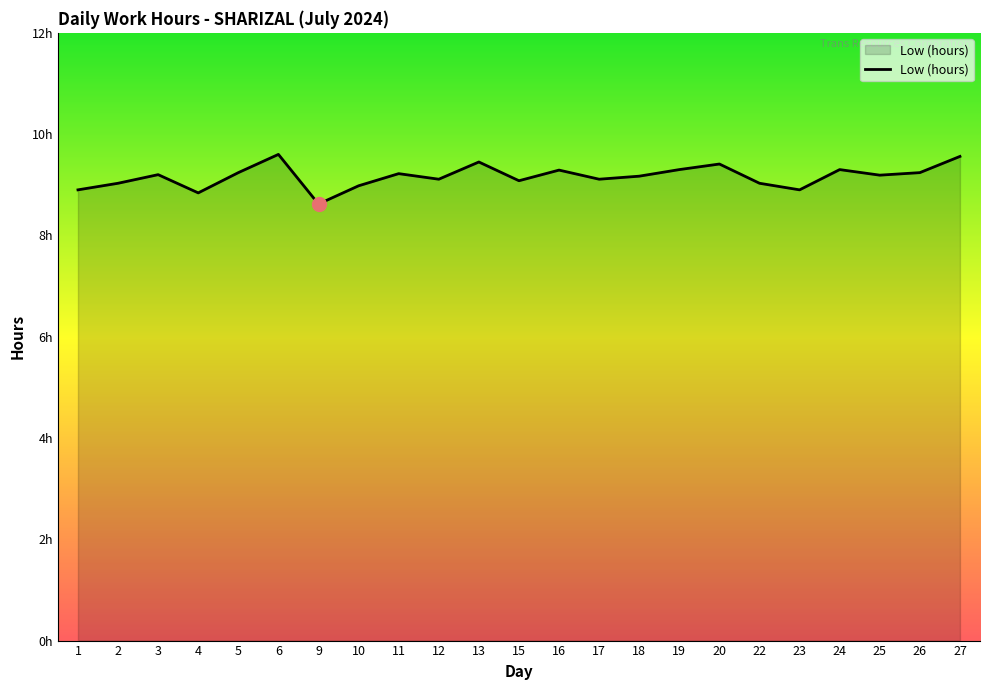

Rank the categories by value from lowest to highest.

9, 4, 1, 23, 10, 2, 22, 15, 12, 17, 18, 25, 3, 11, 5, 26, 16, 19, 24, 20, 13, 27, 6